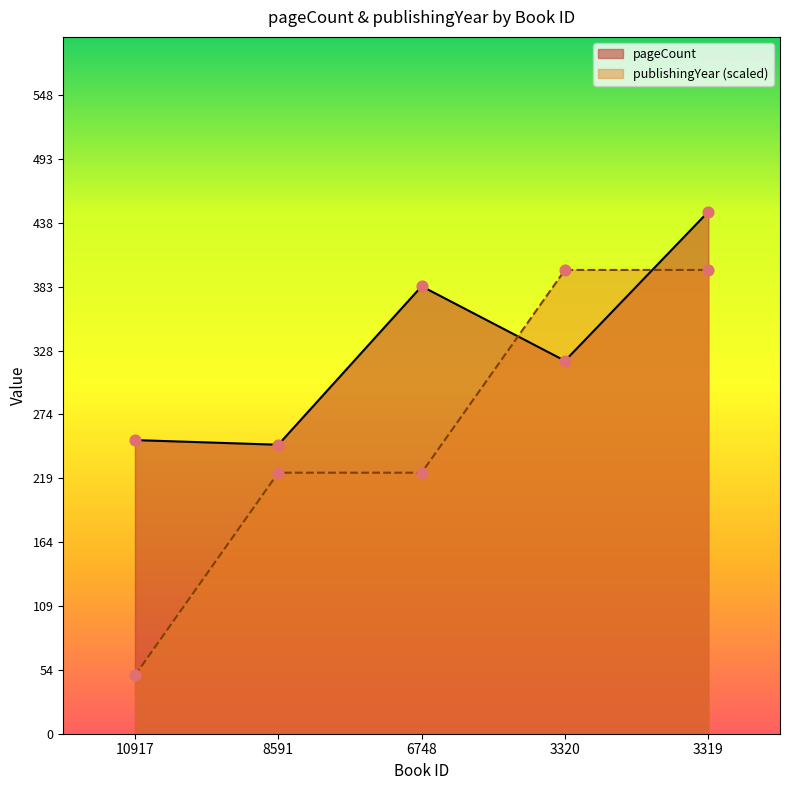

What are all the series names shown in the legend?

pageCount, publishingYear (scaled)